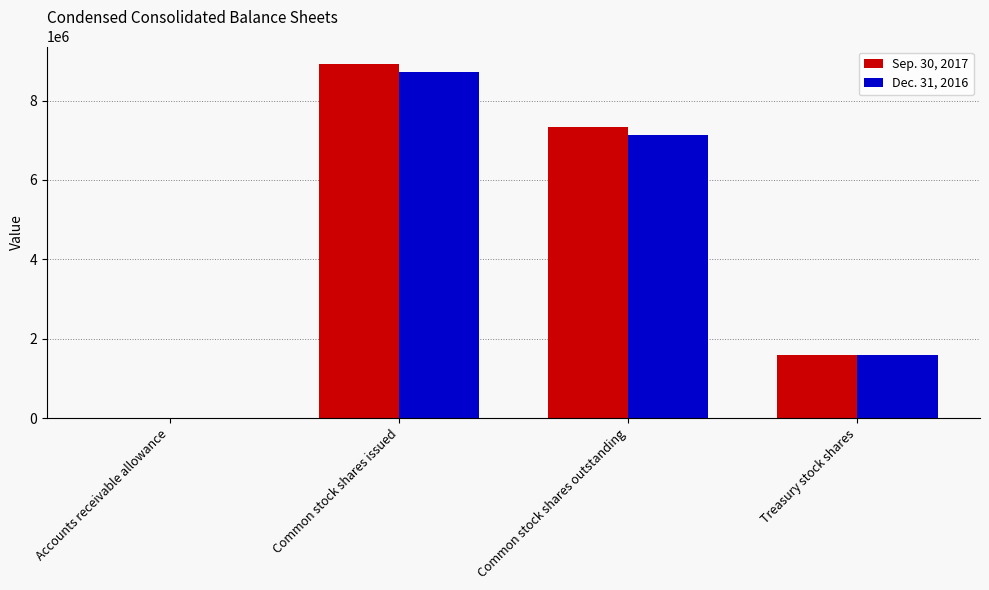

The value of Sep. 30, 2017 at Treasury stock shares is 1592304. True or false?

True